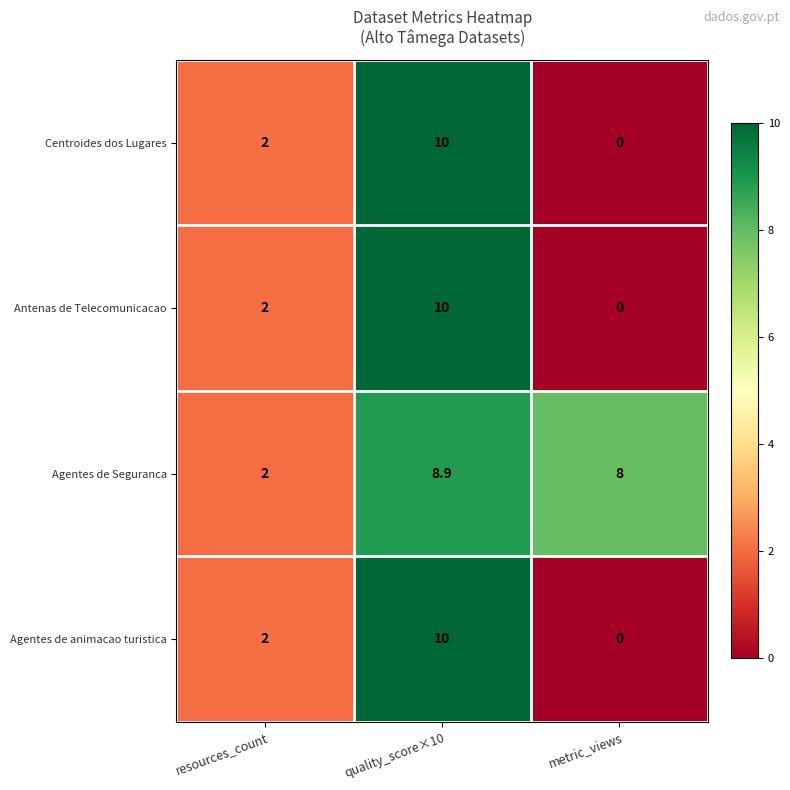

What is the total value across all series at resources_count?

8.0